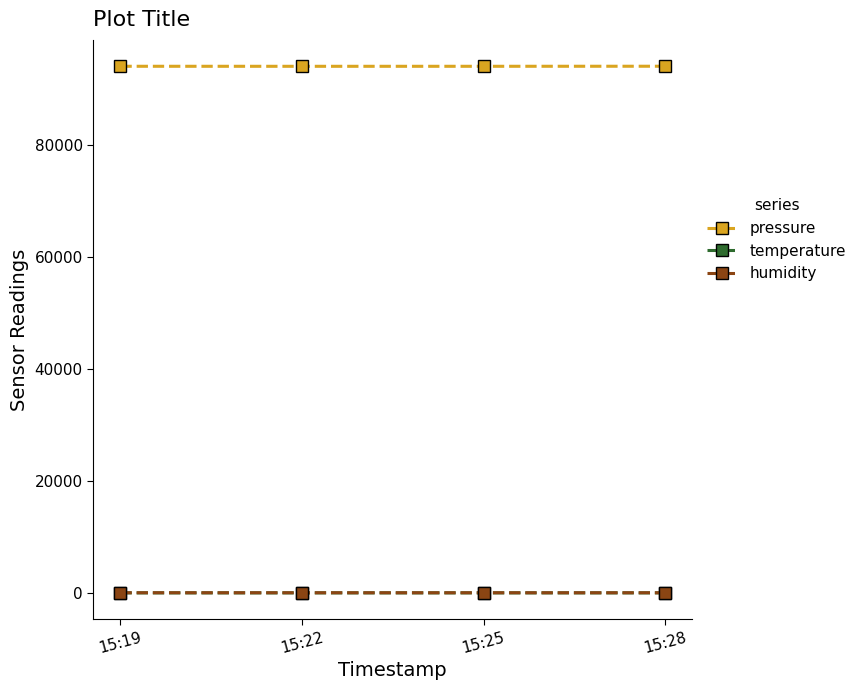

What is the sum of all pressure values?

375924.0